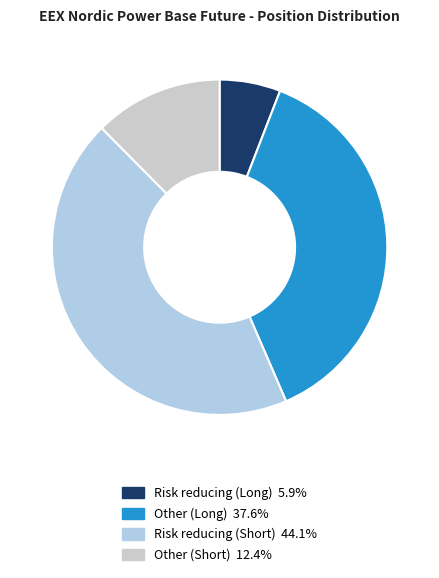

To the nearest percent, what is the combined percentage of Other (Long) and Risk reducing (Short)?

82%